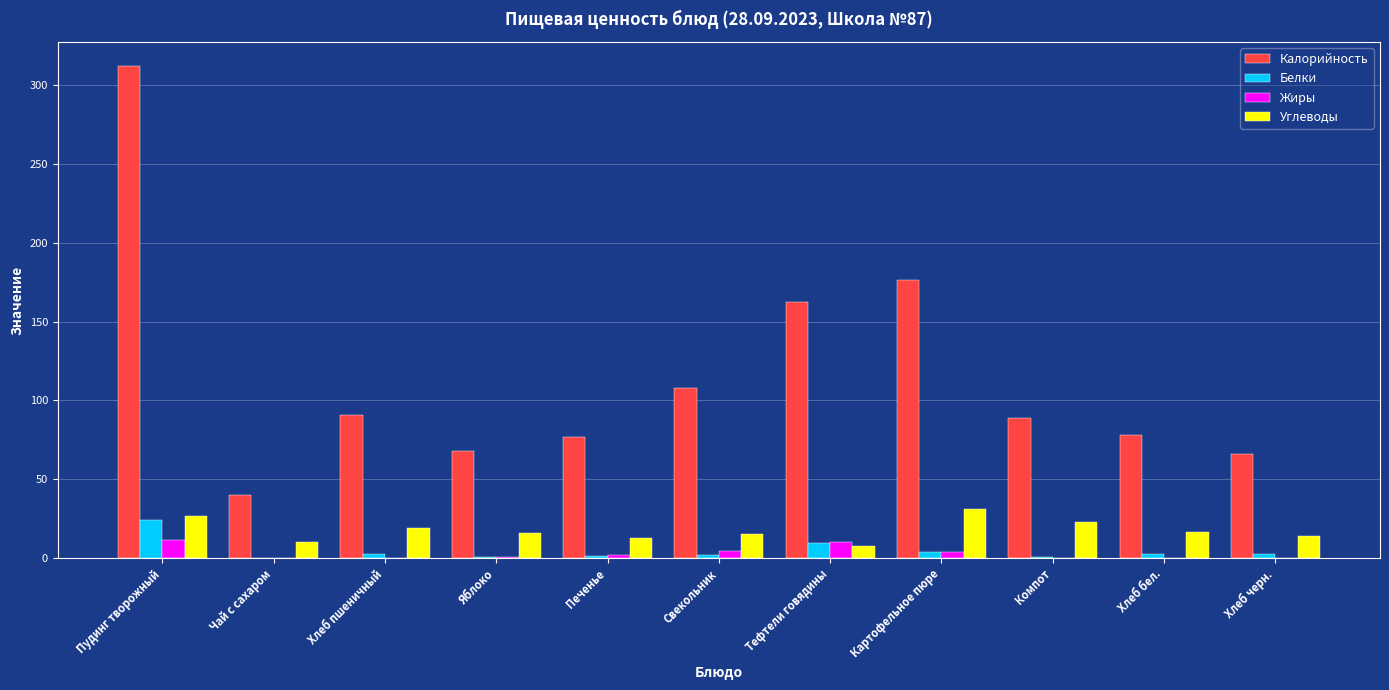

The value of Углеводы at Печенье is 12.6. True or false?

True